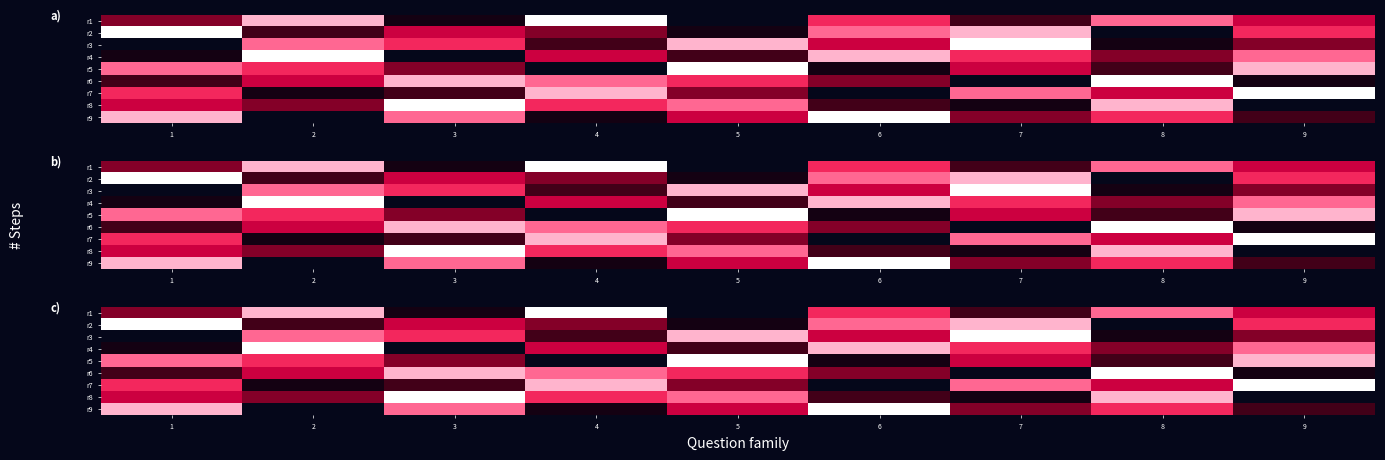

Which has a higher value, 7 or 8?

8